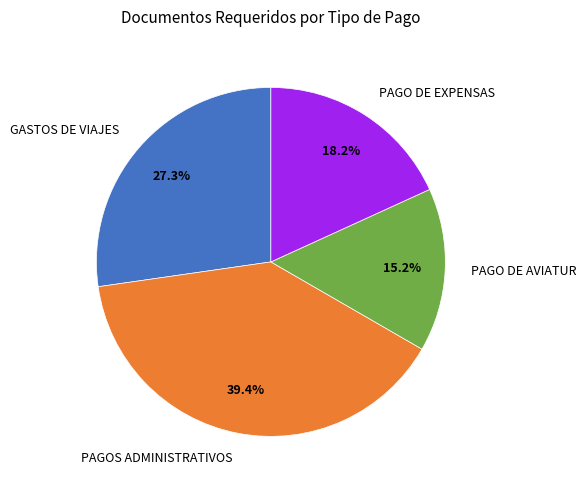

Which slice is the smallest?

PAGO DE AVIATUR